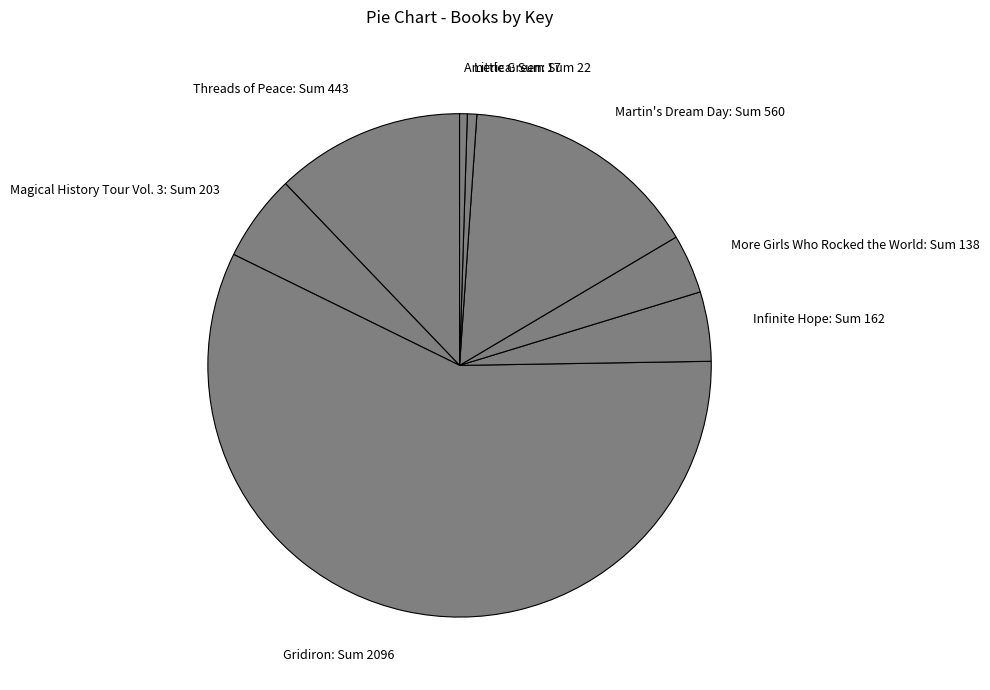

Between Magical History Tour Vol. 3: Sum 203 and Infinite Hope: Sum 162, which is larger?

Magical History Tour Vol. 3: Sum 203